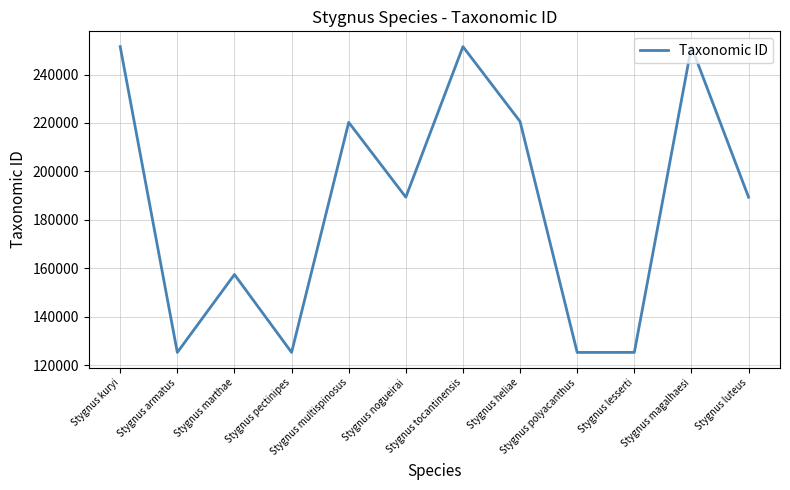

What is the maximum value shown in the chart?

251505